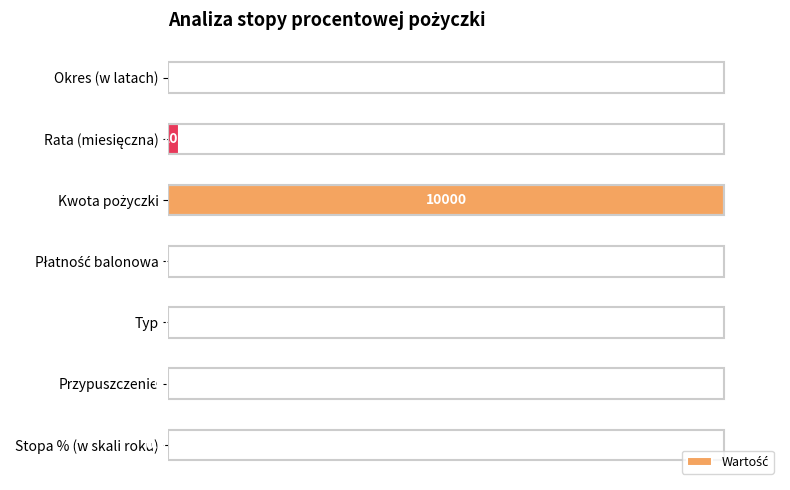

Which has a higher value, Stopa % (w skali roku) or Okres (w latach)?

Okres (w latach)